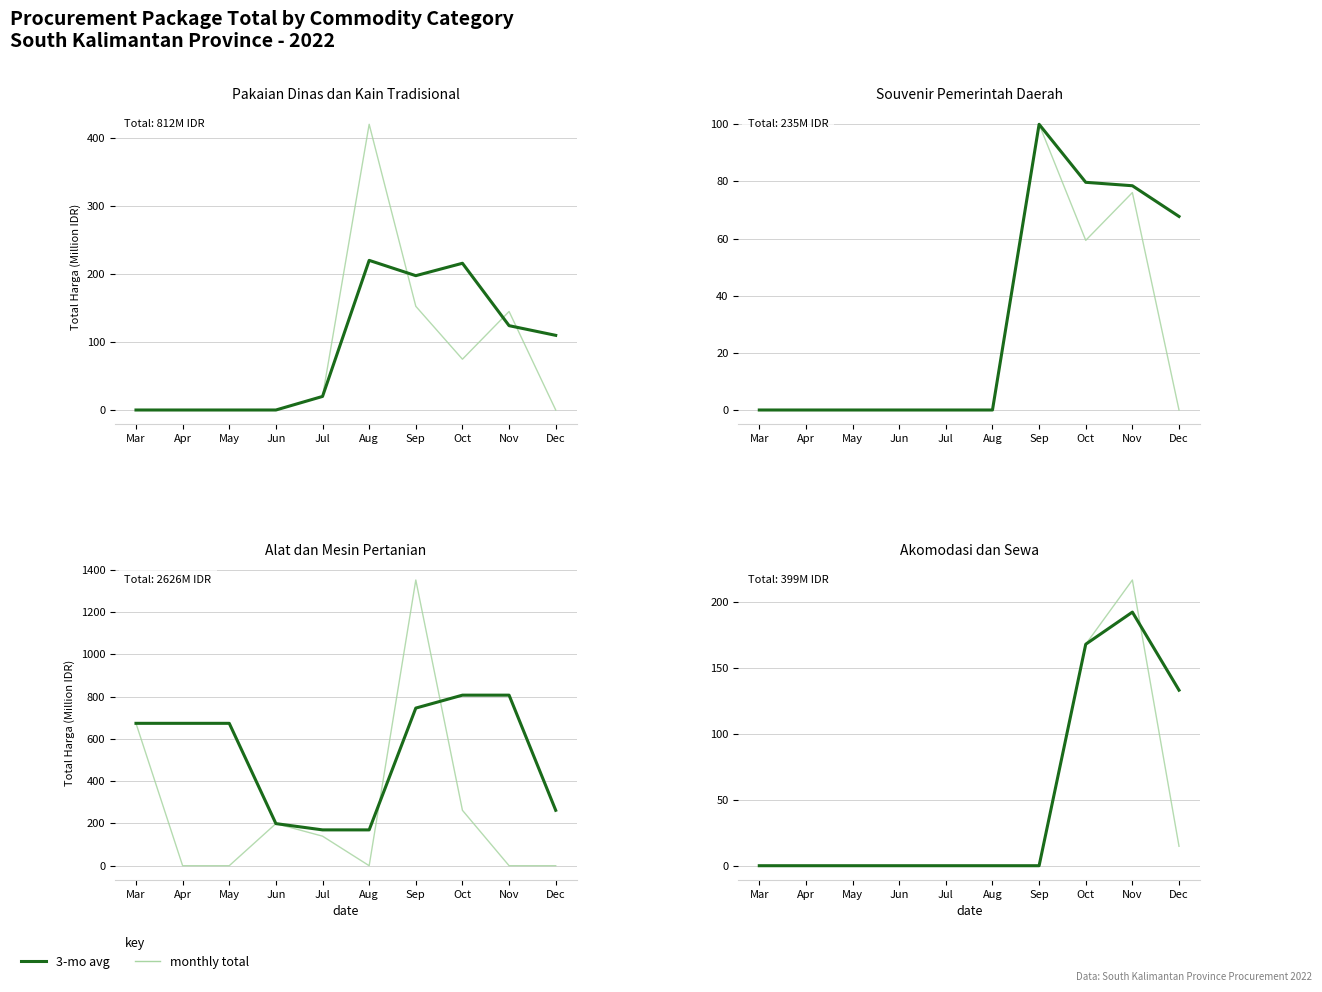

What is the approximate value of 3-mo avg at Oct?

168.0